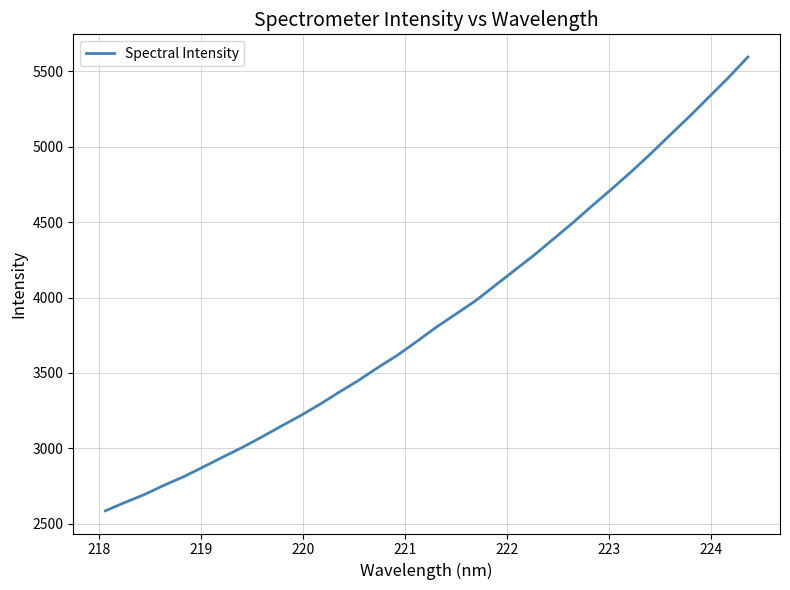

What is the difference between the maximum and minimum values?

3009.9